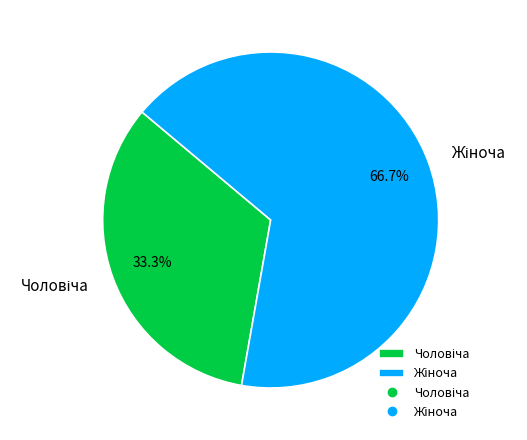

Is there a majority slice in this chart?

Yes